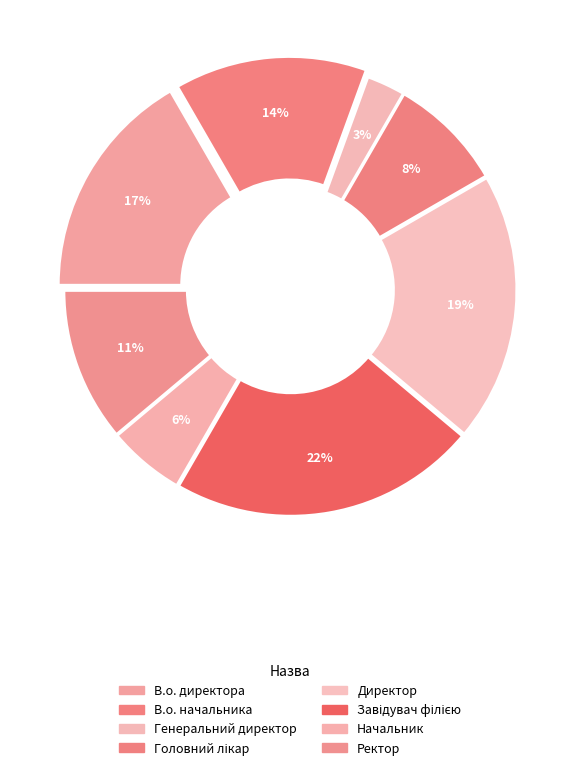

The Головний лікар slice represents 8% of the pie. True or false?

True